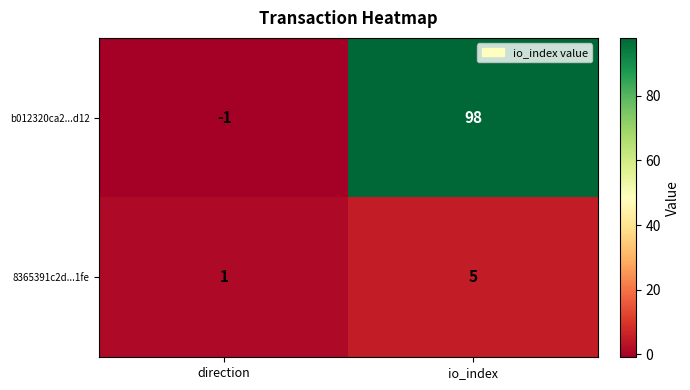

Reading left to right, extract all data points from this chart.

b012320ca2...d12: direction=-1	io_index=98
8365391c2d...1fe: direction=1	io_index=5